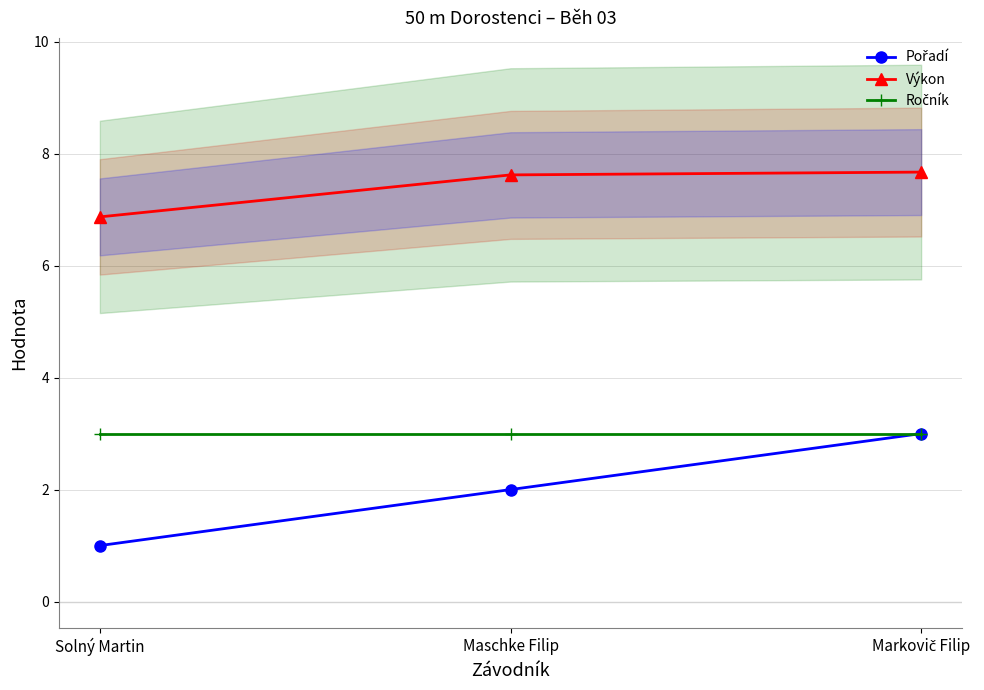

Reading right to left, transcribe all the data shown in this chart.

Pořadí: 3.0	2.0	1.0
Výkon: 7.7	7.6	6.9
Ročník: 3.0	3.0	3.0